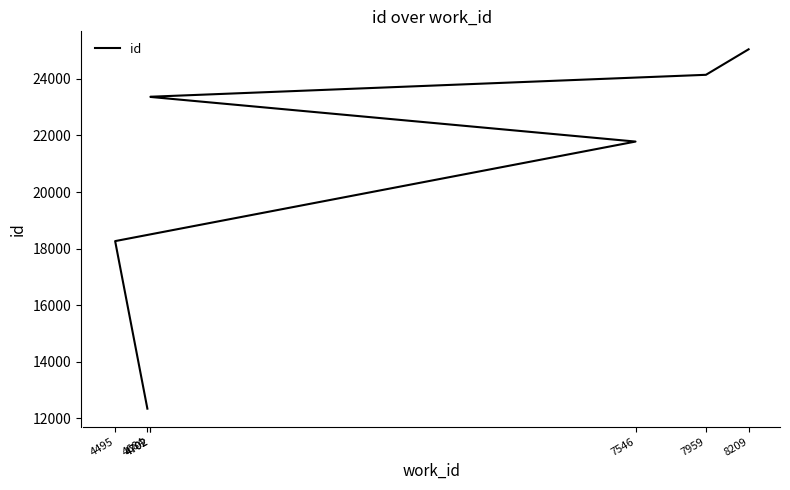

Where is the data nearest to the value 18693?

4495